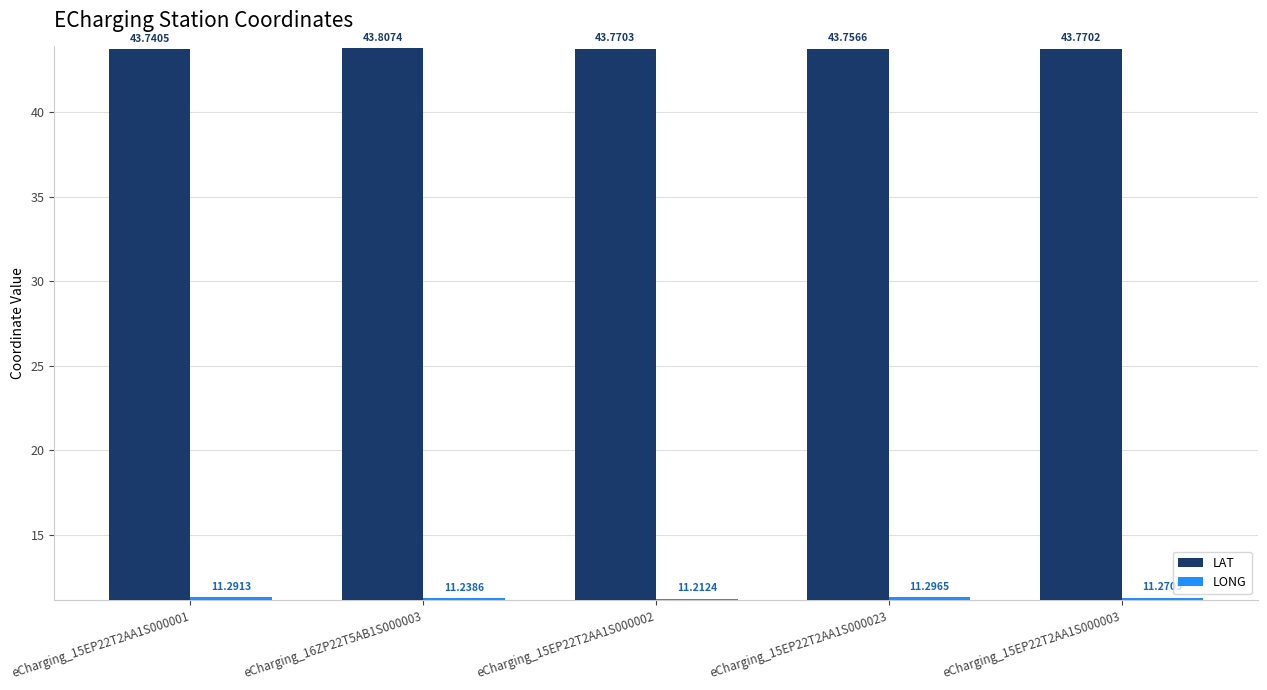

Reading left to right, transcribe all the data shown in this chart.

LAT: eCharging_15EP22T2AA1S000001=43.7	eCharging_16ZP22T5AB1S000003=43.8	eCharging_15EP22T2AA1S000002=43.8	eCharging_15EP22T2AA1S000023=43.8	eCharging_15EP22T2AA1S000003=43.8
LONG: eCharging_15EP22T2AA1S000001=11.3	eCharging_16ZP22T5AB1S000003=11.2	eCharging_15EP22T2AA1S000002=11.2	eCharging_15EP22T2AA1S000023=11.3	eCharging_15EP22T2AA1S000003=11.3